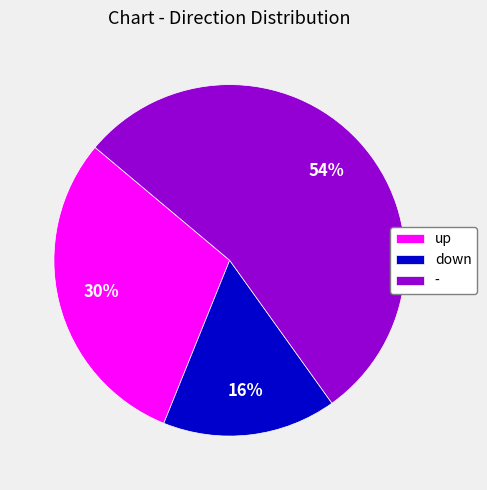

Count the number of slices in the pie.

3